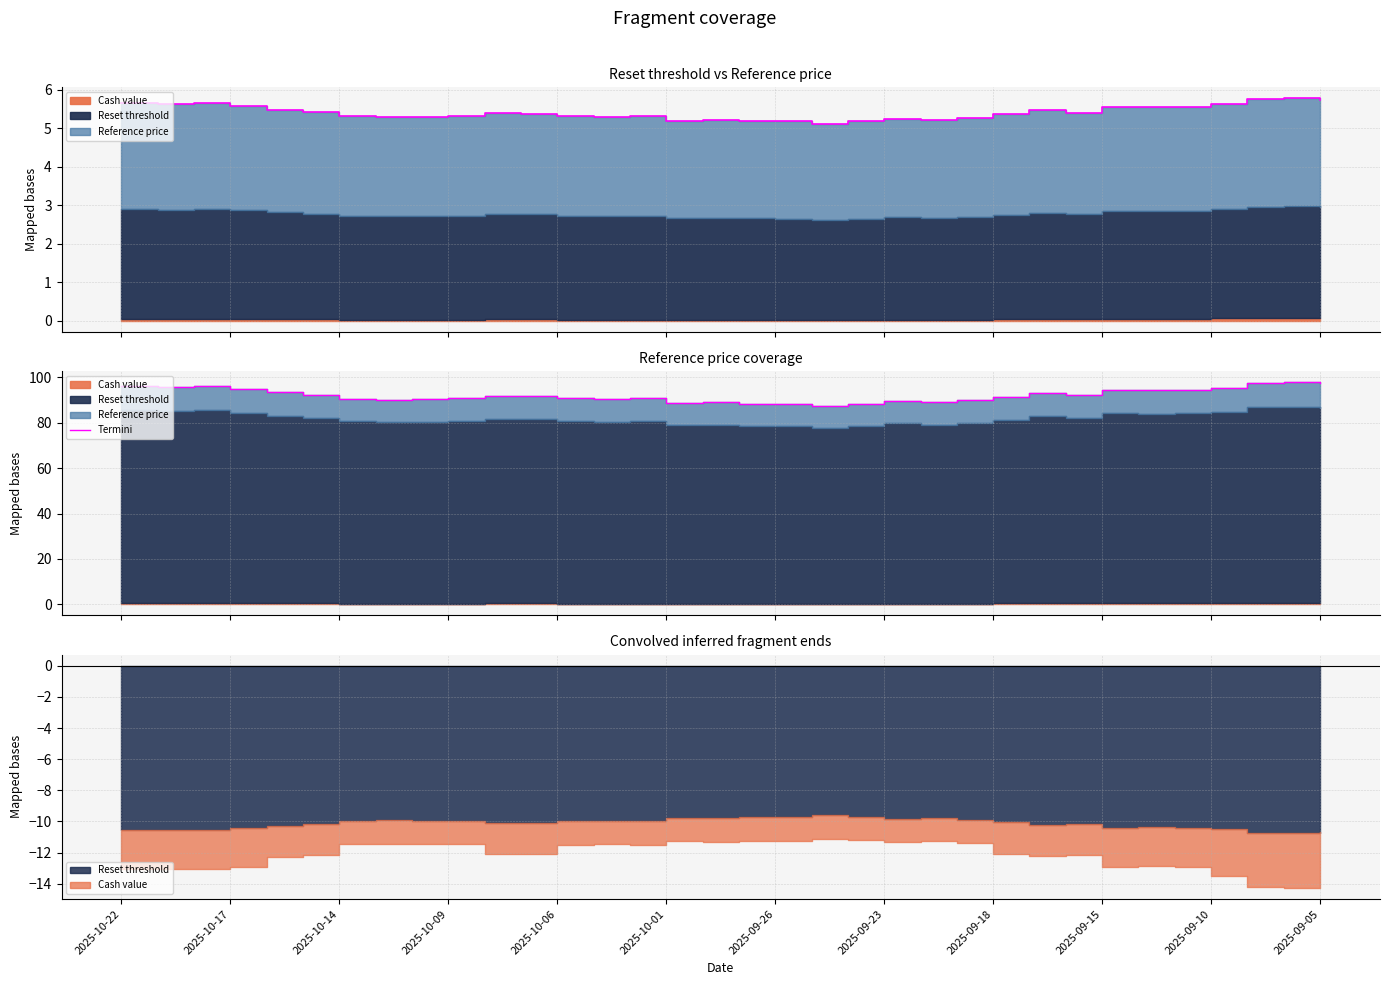

Where does the data first go above 91?

2025-10-22